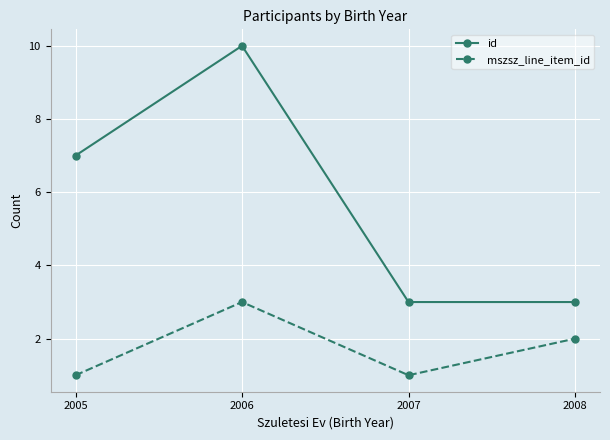

Which series has the largest total across all categories?

id